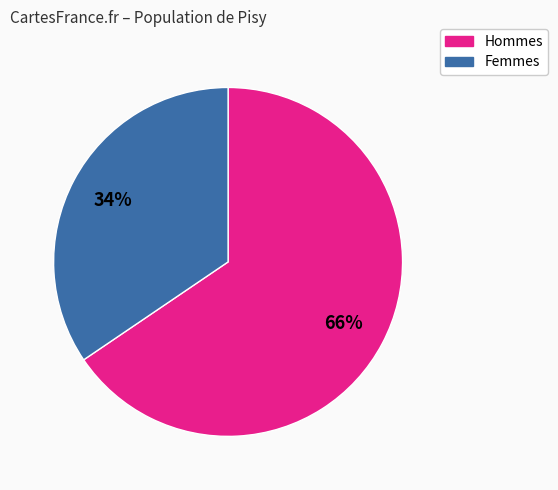

How many segments does this pie chart have?

2